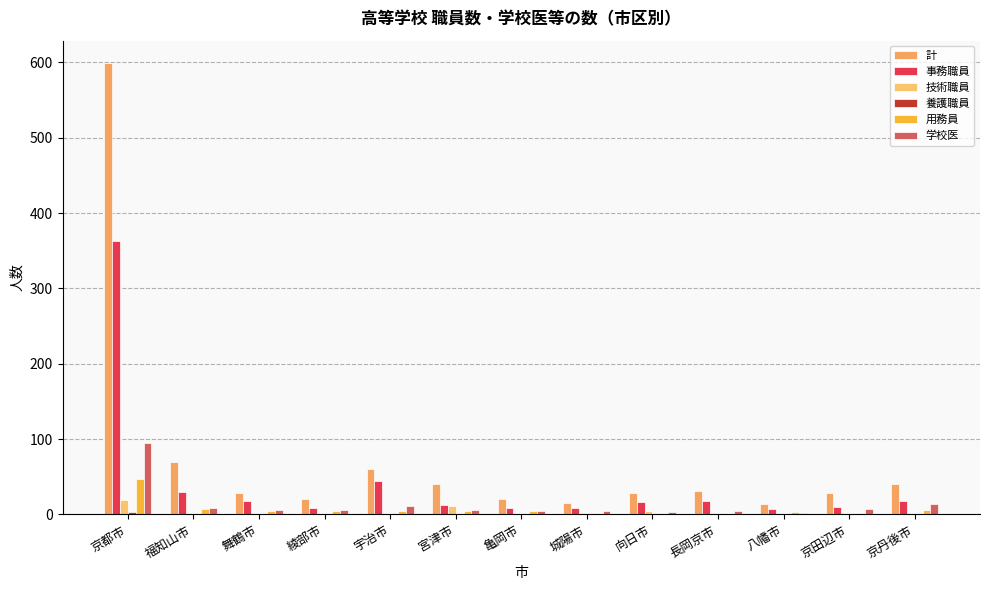

Which category has the highest value across all series?

京都市